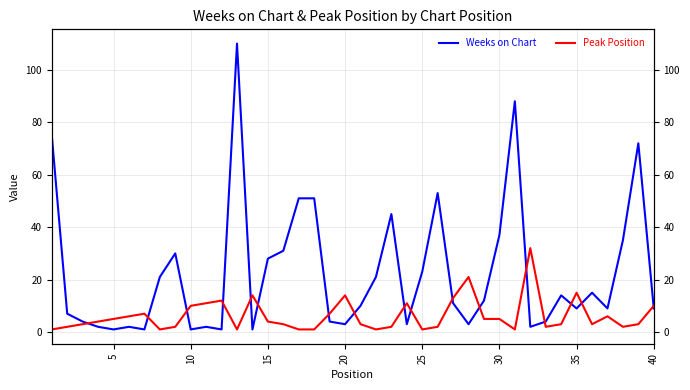

Count the number of categories in the chart.

40